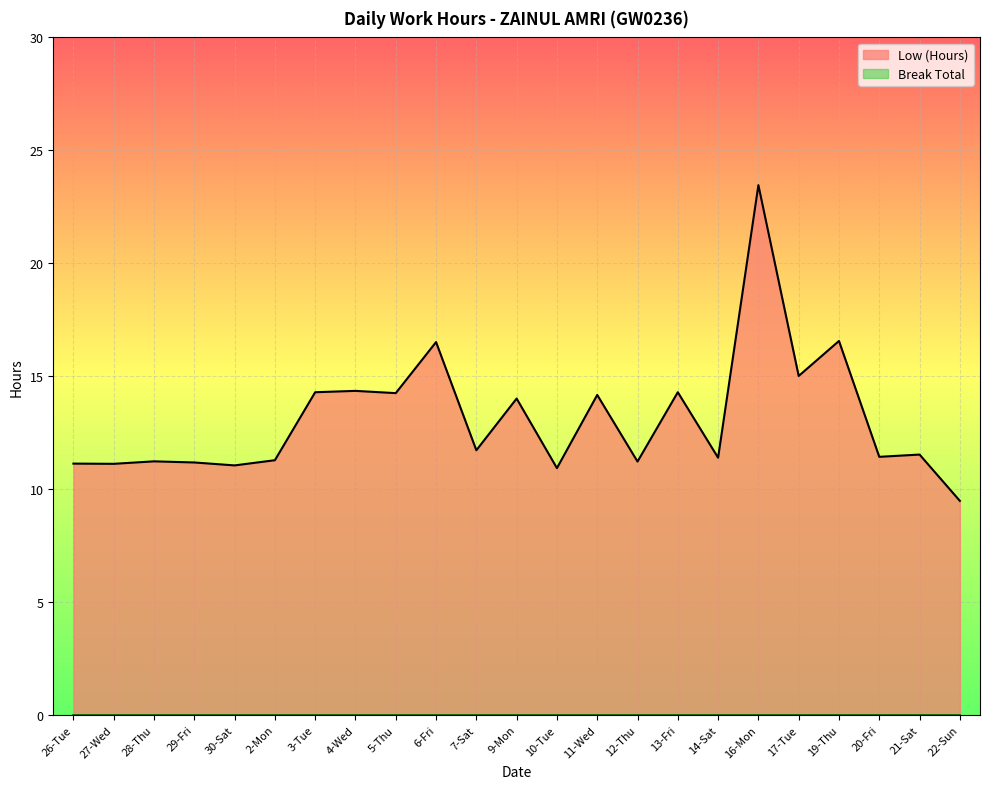

True or false: there are more than 1 points higher than both neighbors.

True